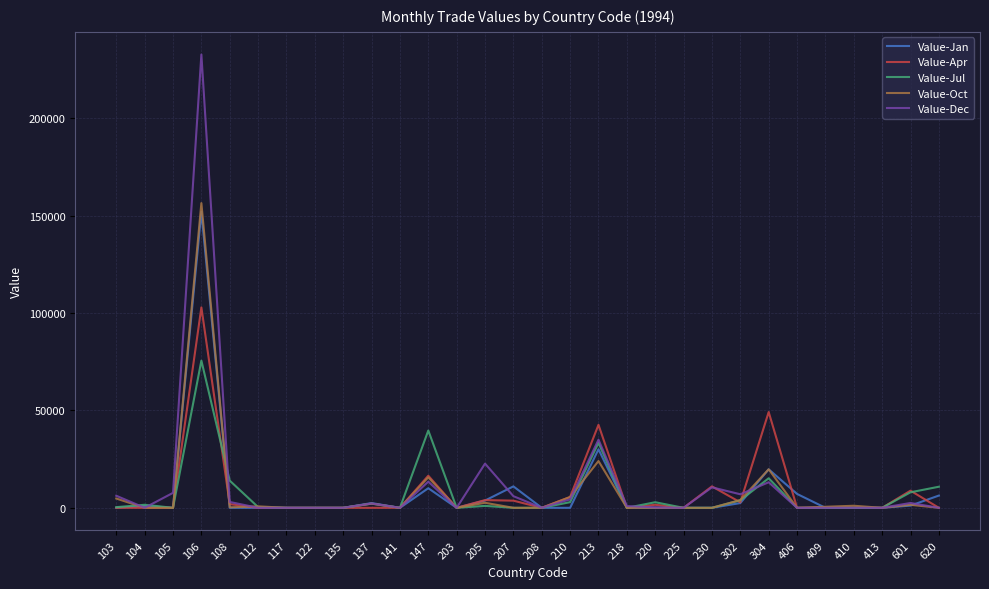

Which category has the highest value in the Value-Jul series?

106